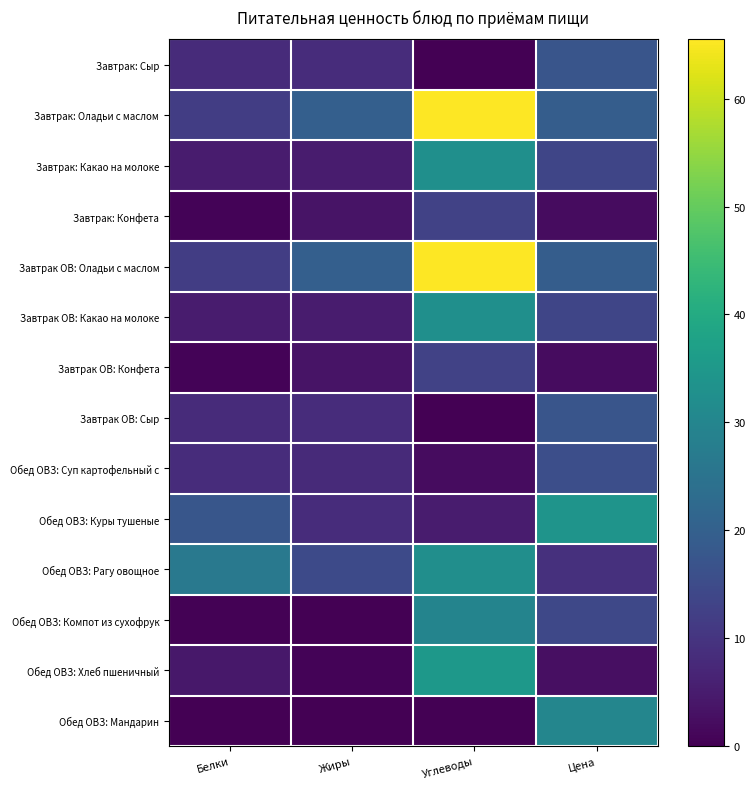

At which category does the chart reach its minimum across all series?

Углеводы